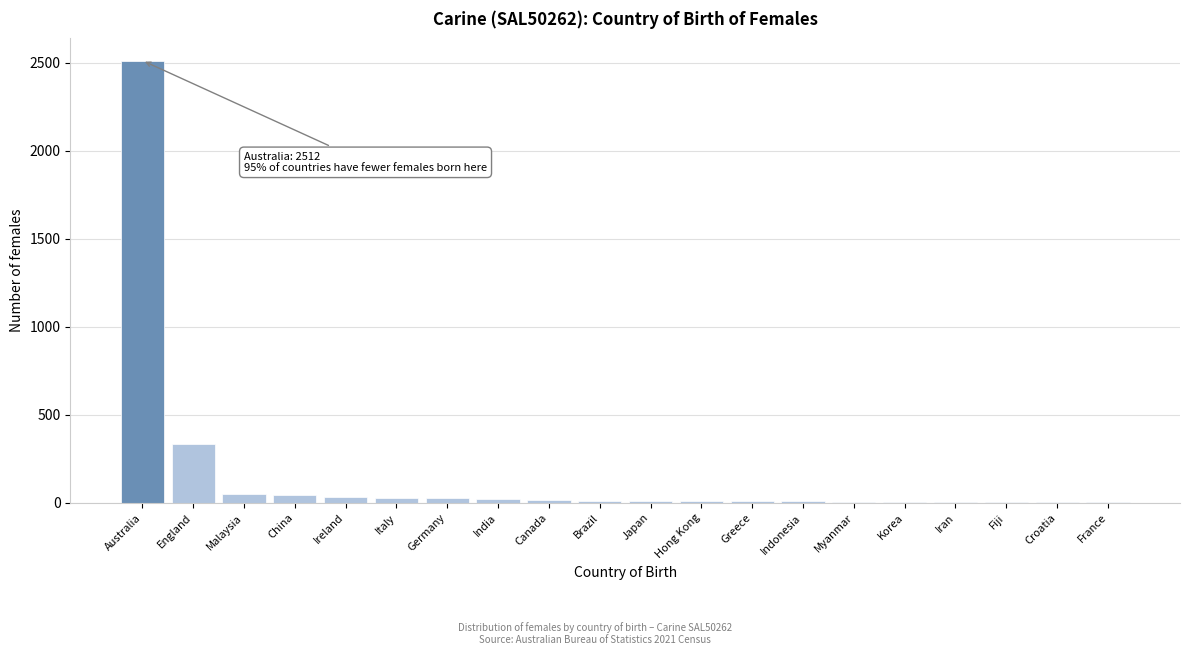

Where is the data nearest to the value 1257?

England